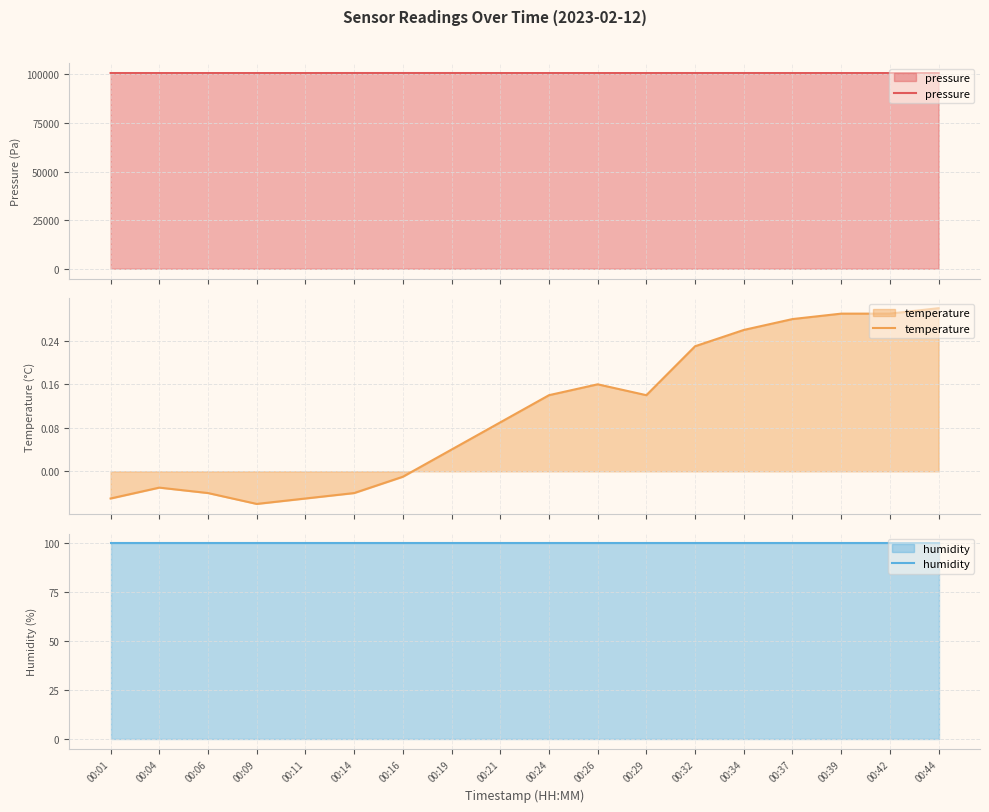

At which category is the sum across all series the highest?

00:16